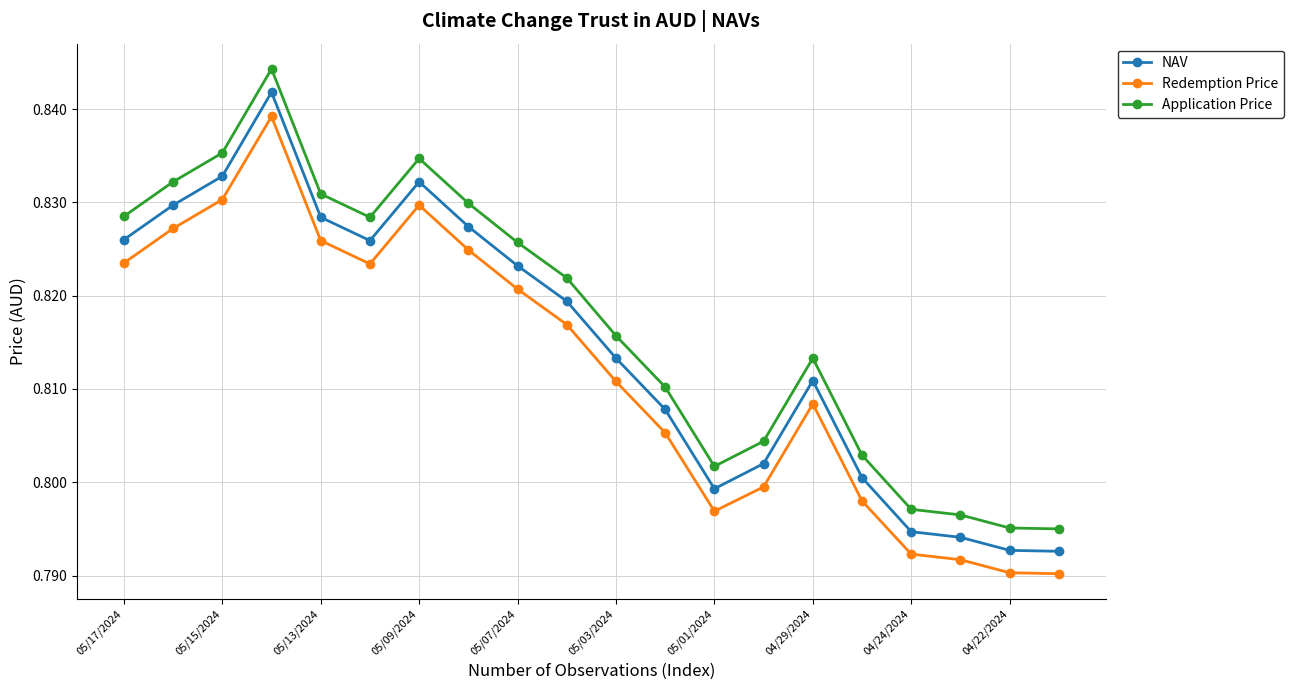

Which series has the widest spread of values?

Application Price